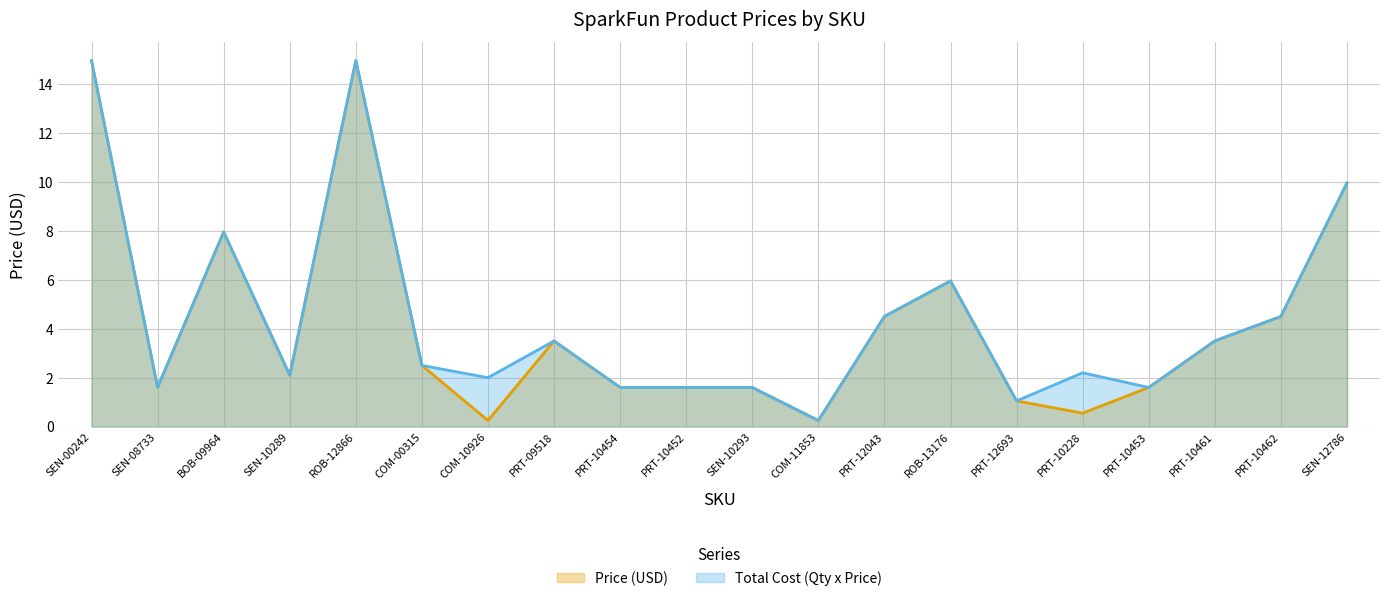

The Total Cost (Qty x Price) series shows 8.0 at BOB-09964. True or false?

True